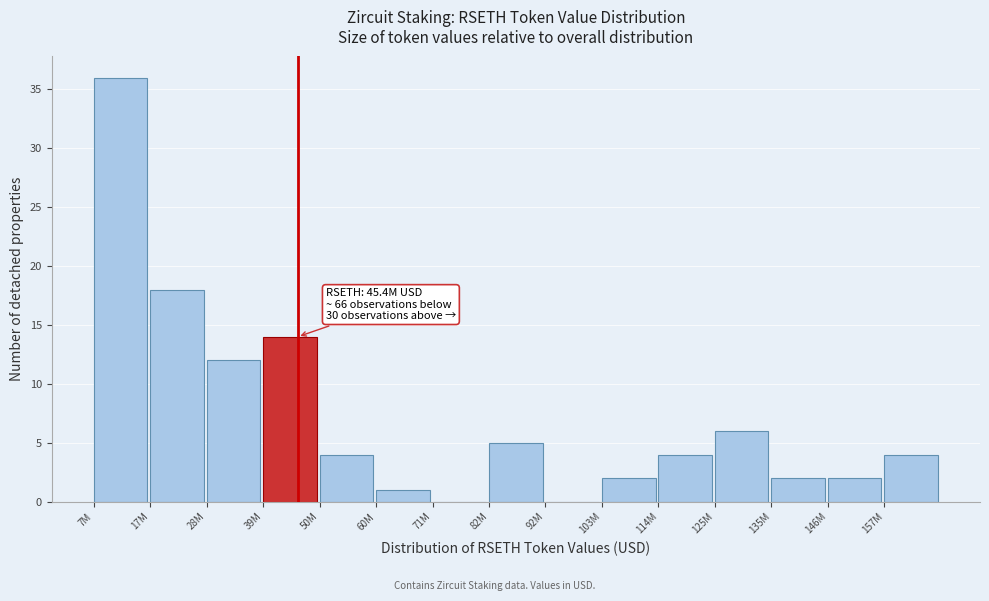

Reading left to right, transcribe all the data shown in this chart.

7M=36	17M=18	28M=12	39M=14	50M=4	60M=1	71M=0	82M=5	92M=0	103M=2	114M=4	125M=6	135M=2	146M=2	157M=4